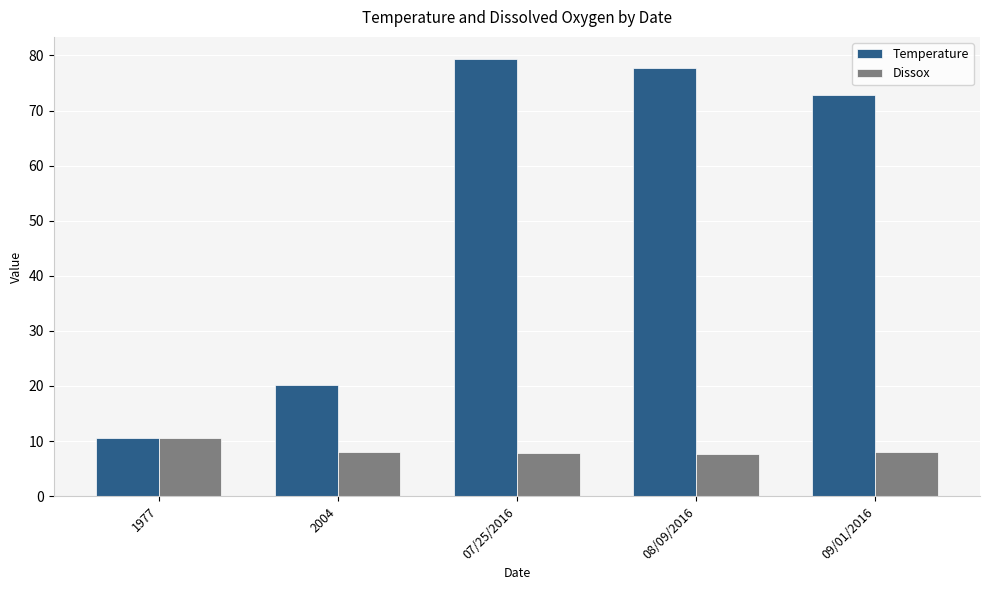

At which label does Temperature first exceed 72?

07/25/2016